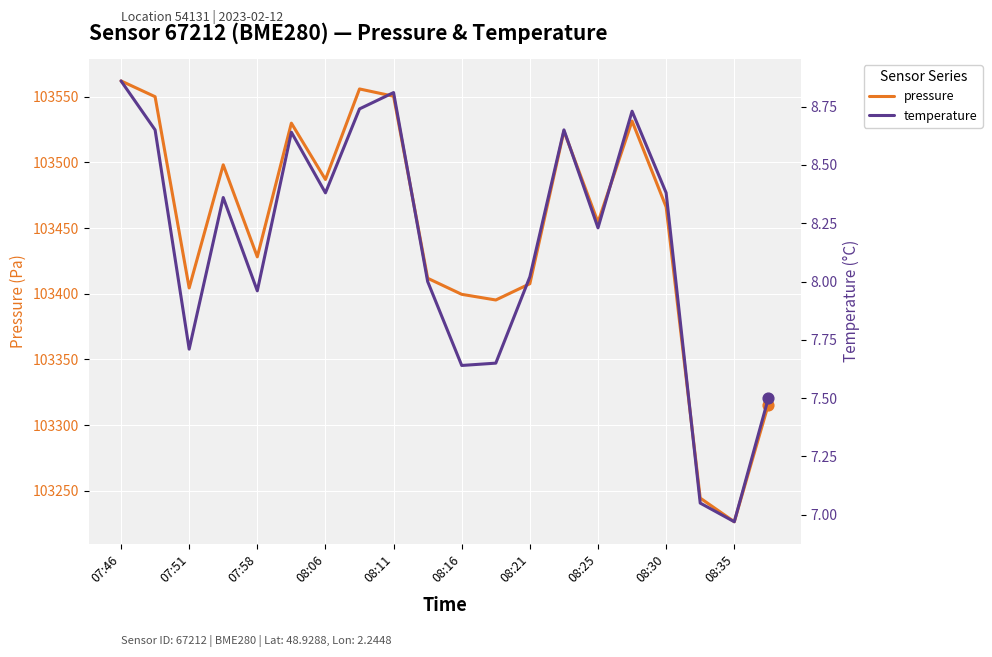

Which series reaches the maximum Y coordinate?

pressure